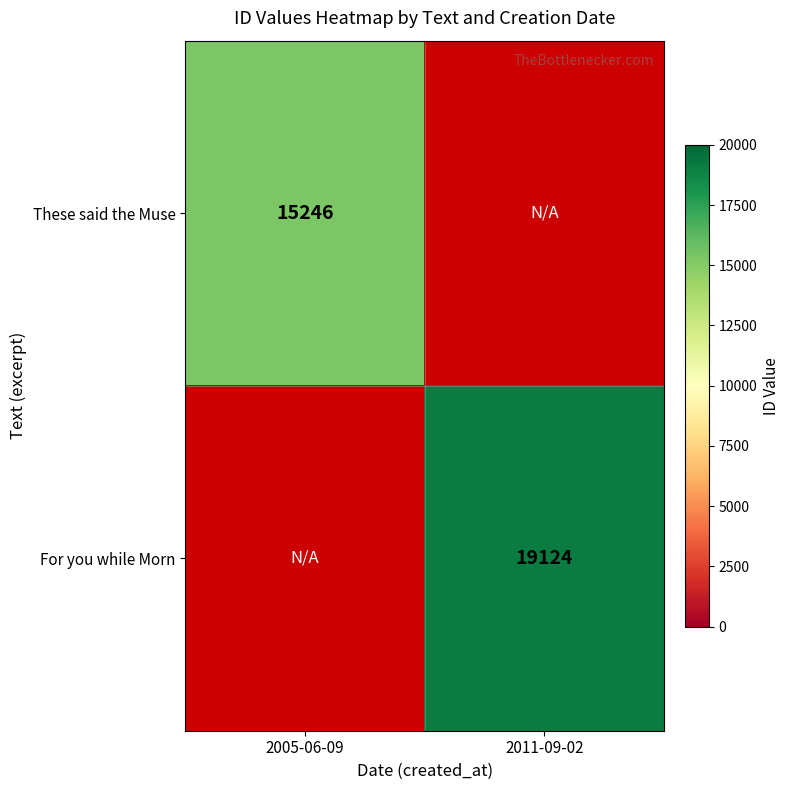

True or false: These said the Muse has a value of 4080 at 2005-06-09.

False